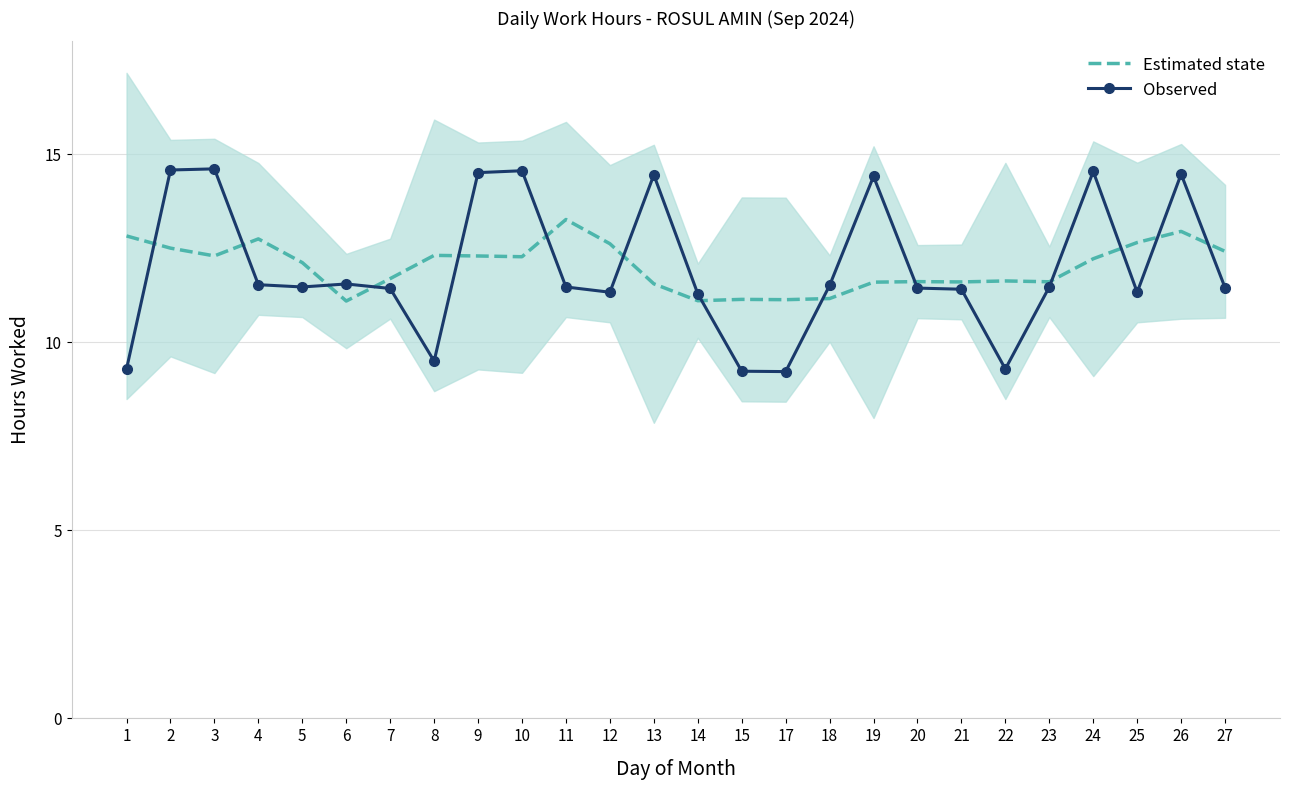

Is the value of Estimated state at 3 greater than the value of Observed at 21?

Yes